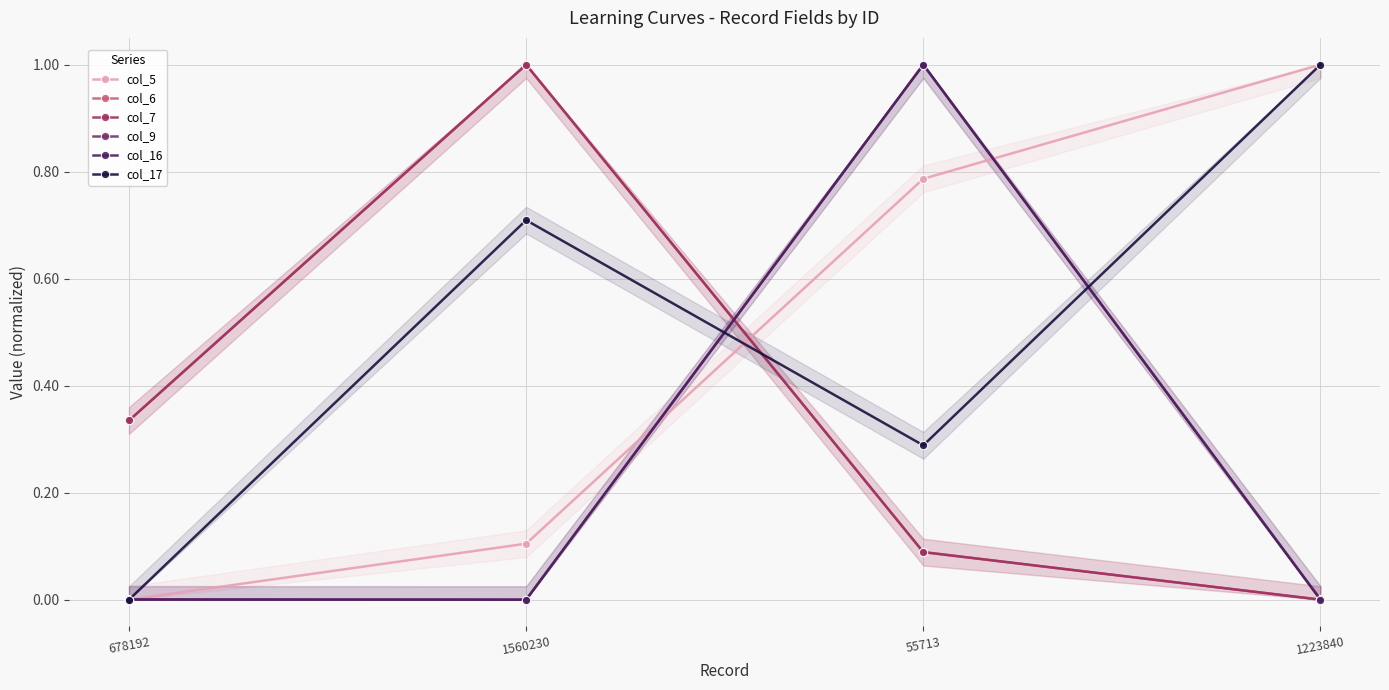

What is the sum of all col_9 values?

1.0